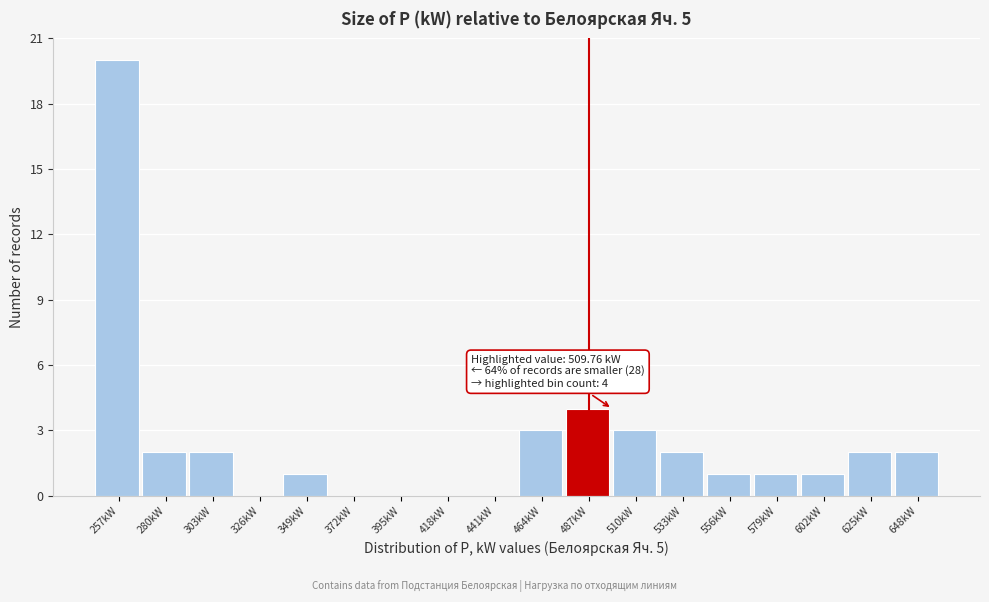

Reading left to right, what are all the values shown in this chart?

257kW=20	280kW=2	303kW=2	326kW=0	349kW=1	372kW=0	395kW=0	418kW=0	441kW=0	464kW=3	487kW=4	510kW=3	533kW=2	556kW=1	579kW=1	602kW=1	625kW=2	648kW=2